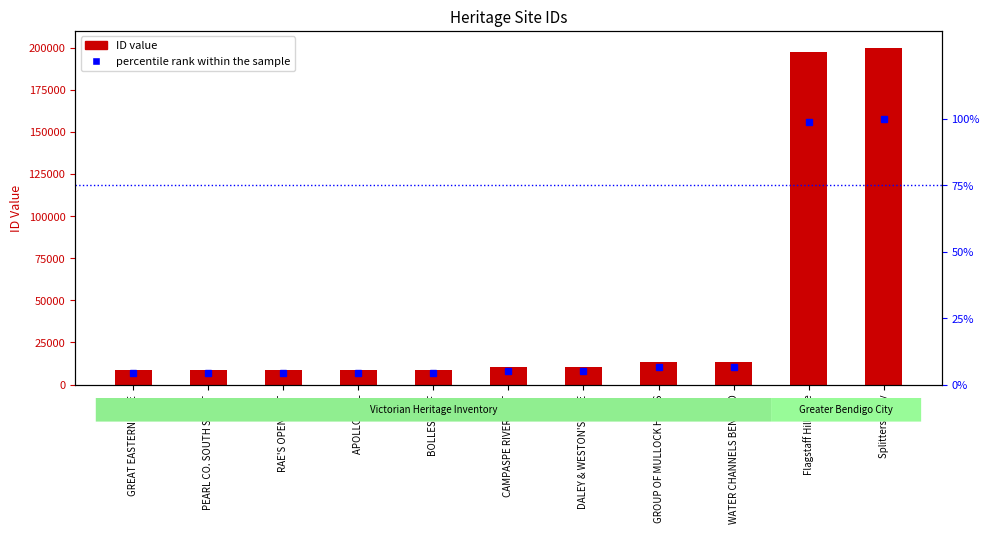

Is it true that ID equals 19960.1 at WATER CHANNELS BENDIGO?

False